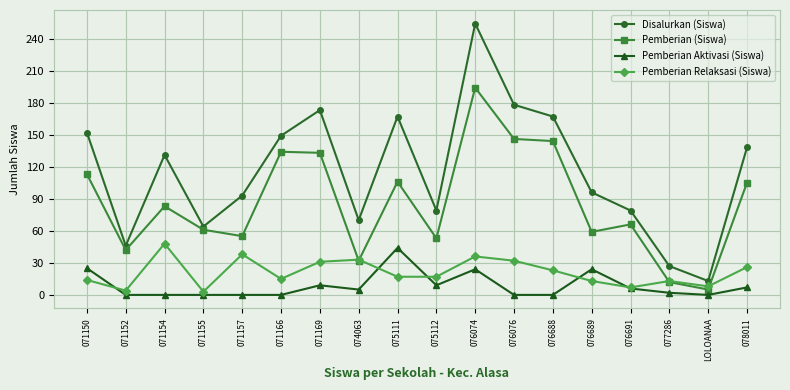

Is it true that Pemberian Aktivasi (Siswa) equals 24 at 076074?

True